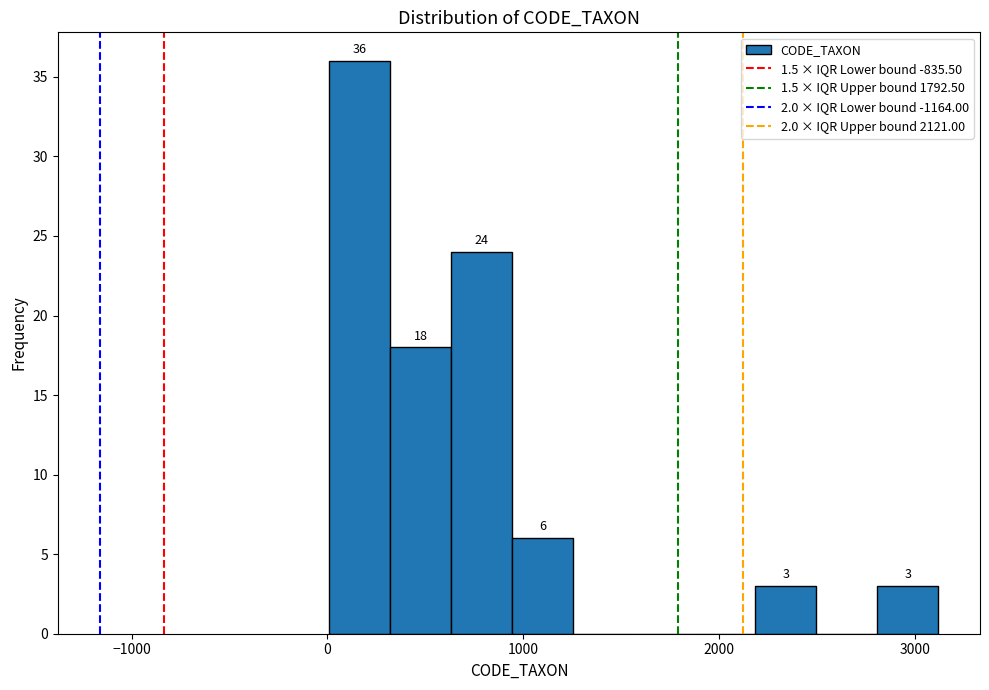

Around what value on the x-axis is the tallest bar? Give the approximate position of its centre, as read against the axis.

200